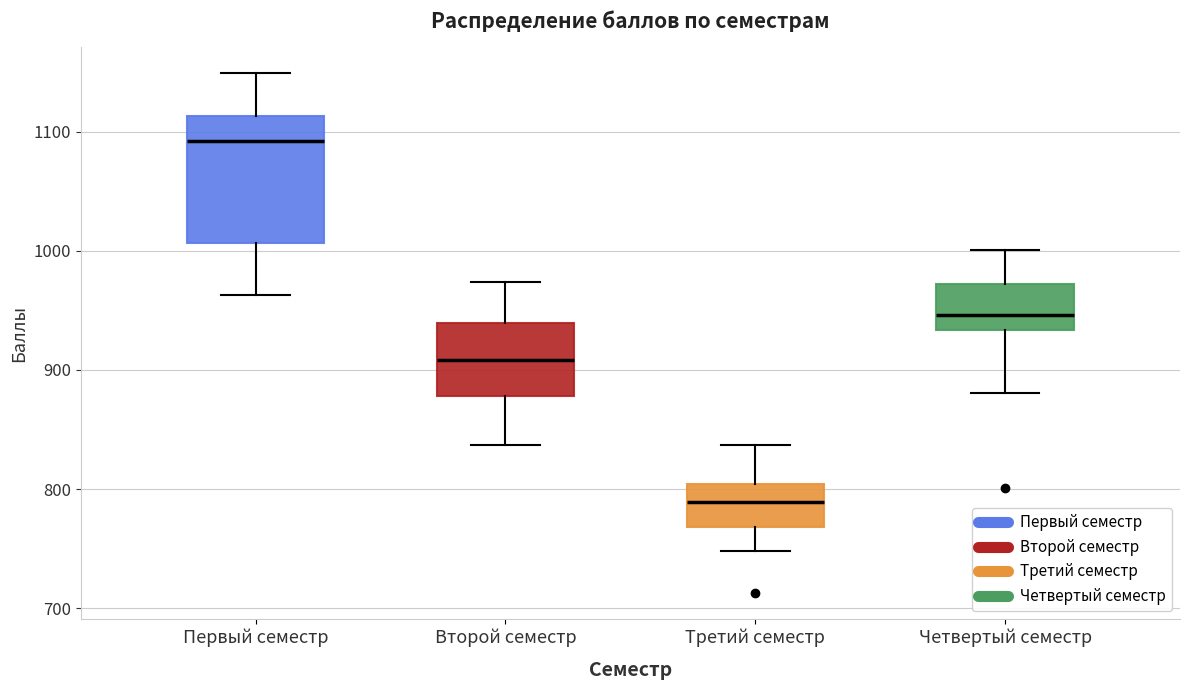

Reading left to right, read every box against the y-axis: the position of its median line, the range the box covers, and the ends of its whiskers. The values are not printed on the chart, so give them approximately, as read against the axis.

Первый семестр: median 1090, box 1010 to 1110, whiskers 960 to 1150
Второй семестр: median 910, box 880 to 940, whiskers 840 to 970
Третий семестр: median 790, box 770 to 800, whiskers 750 to 840
Четвертый семестр: median 950, box 930 to 970, whiskers 880 to 1000